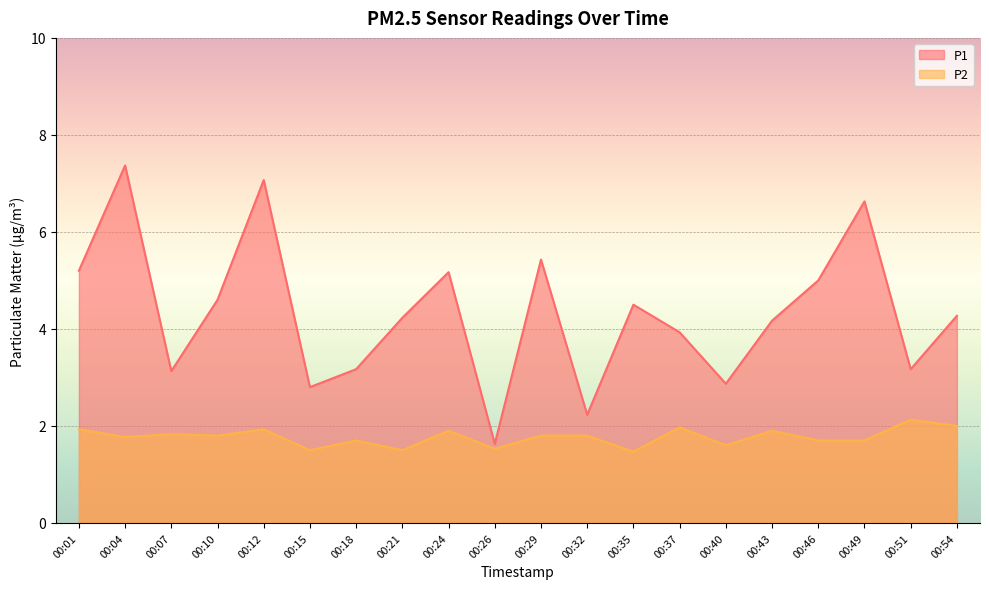

How many interior local peaks does the P2 series have?

7